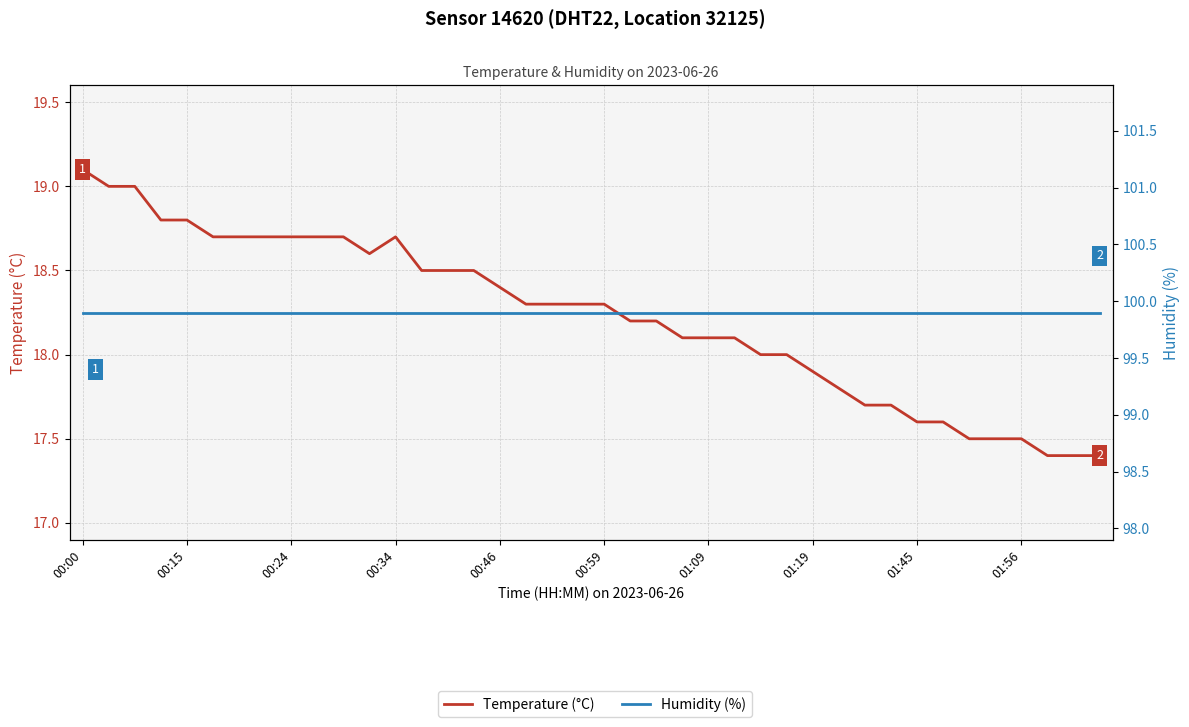

What is the difference between the Temperature (°C) values at 30 and 00:46?

1.1